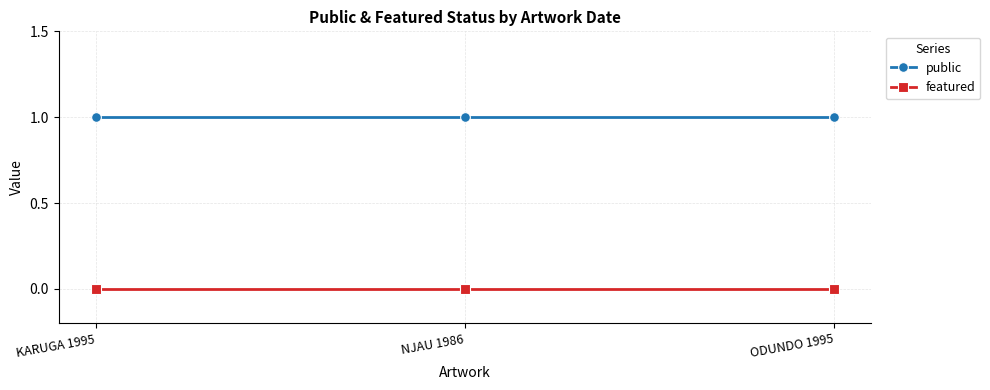

What position from the right is NJAU 1986?

2